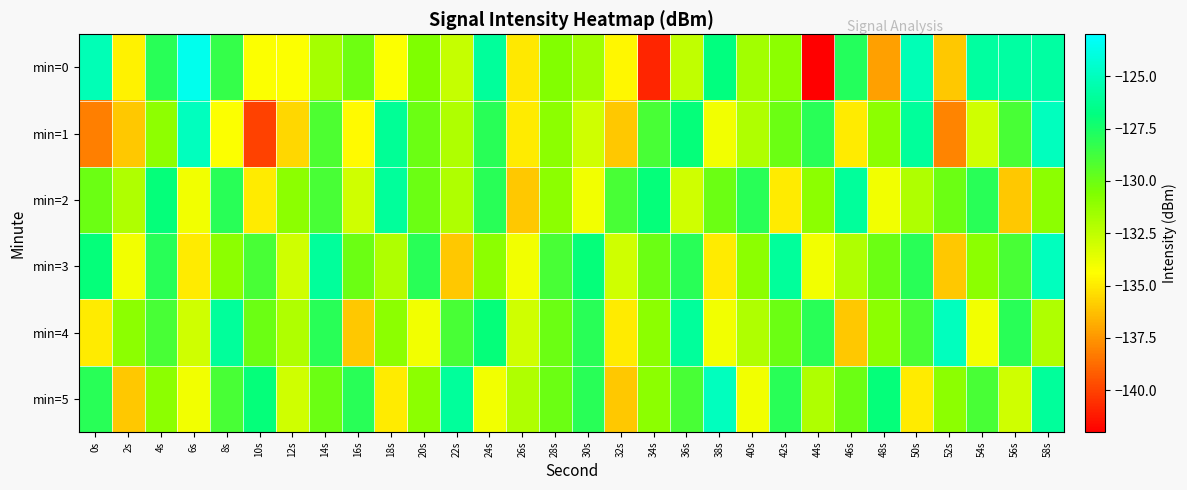

Between 22s and 12s, which is larger?

22s